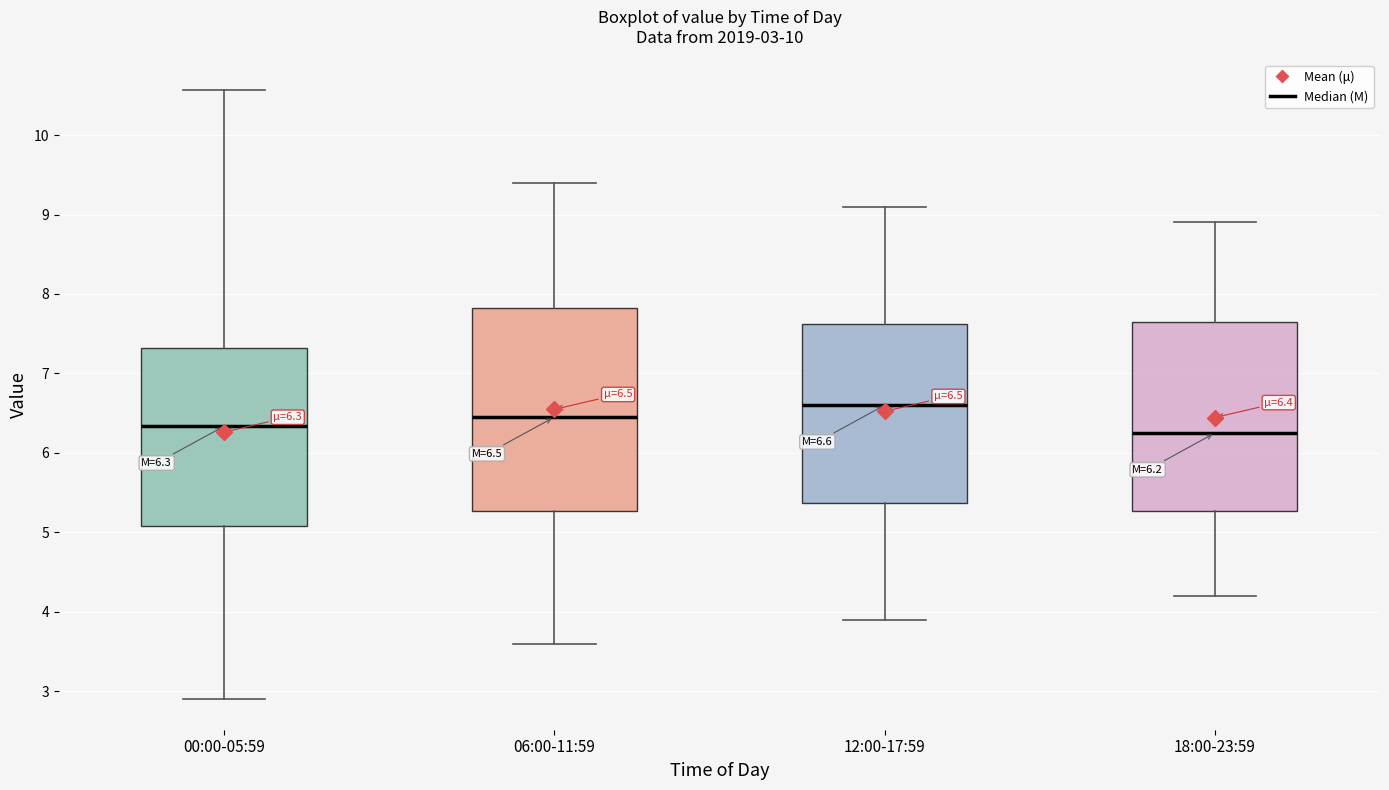

Which box is the tallest, from its lower edge to its upper edge?

06:00-11:59